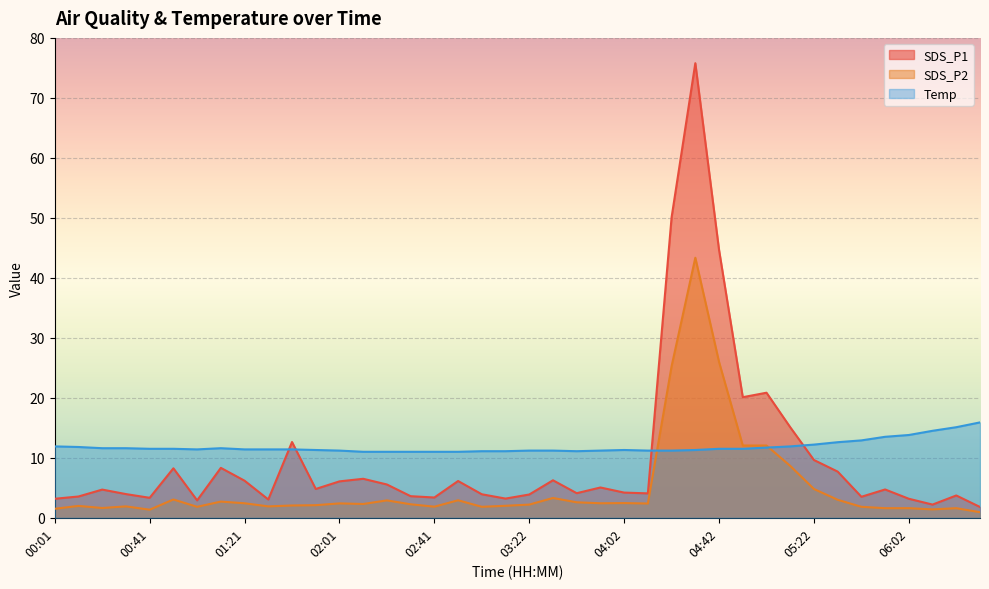

How many lines are shown in the chart?

3